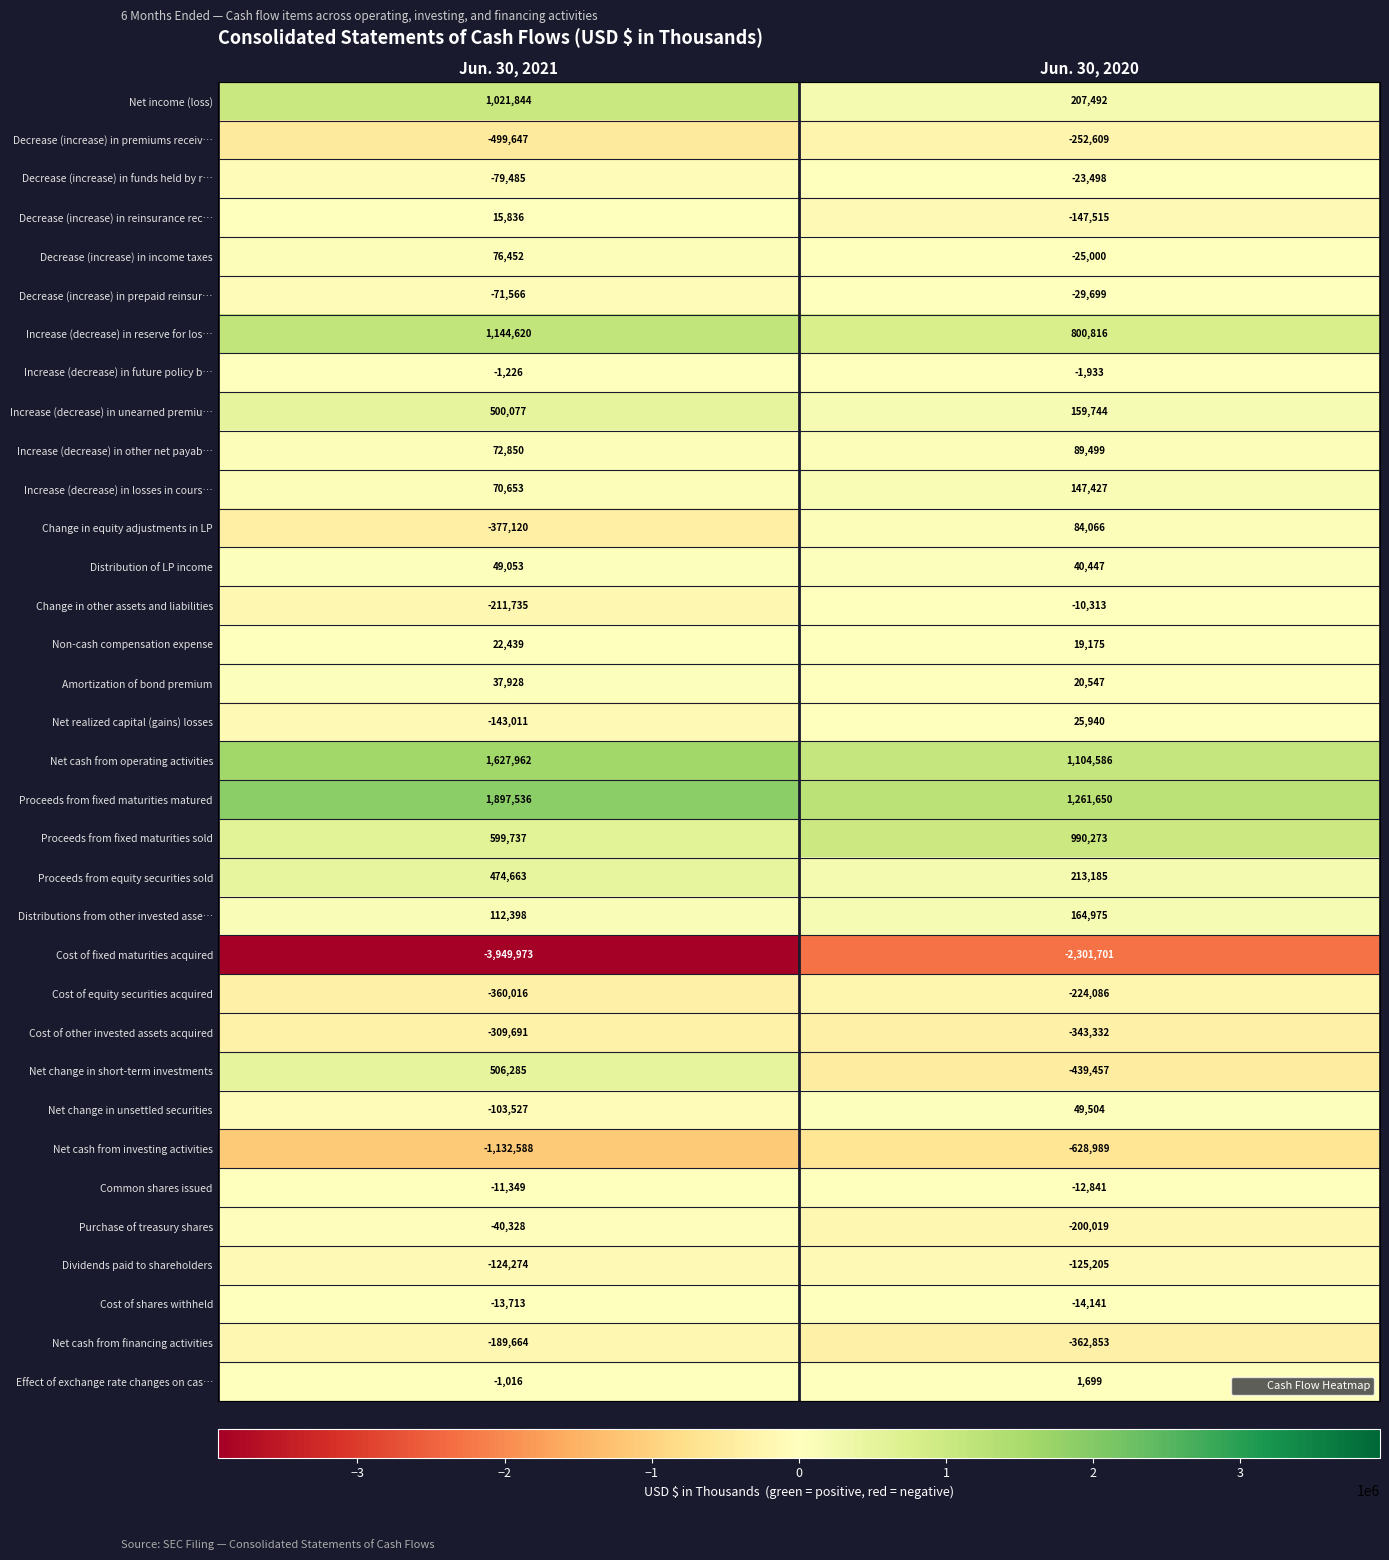

Count the number of data series in this chart.

34